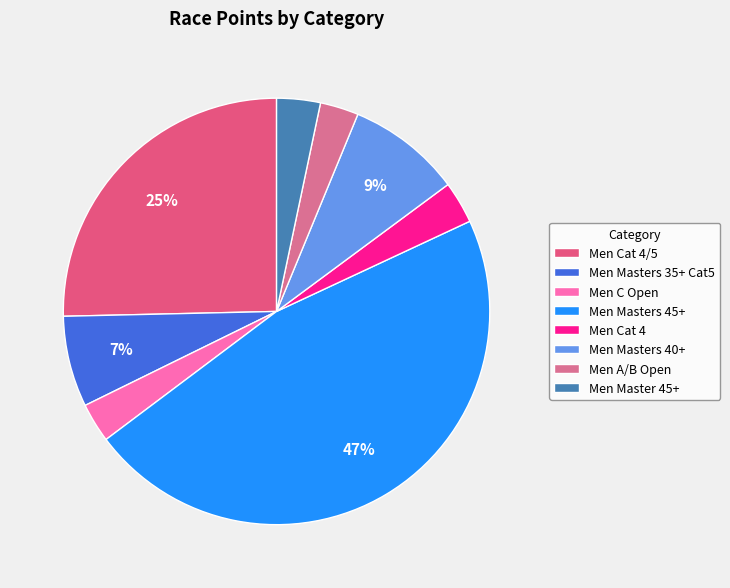

Count the number of slices in the pie.

8